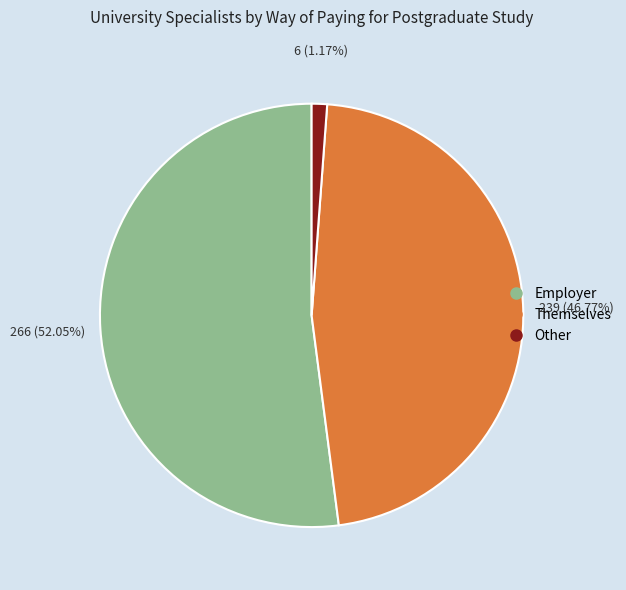

Does any single category account for the majority?

Yes